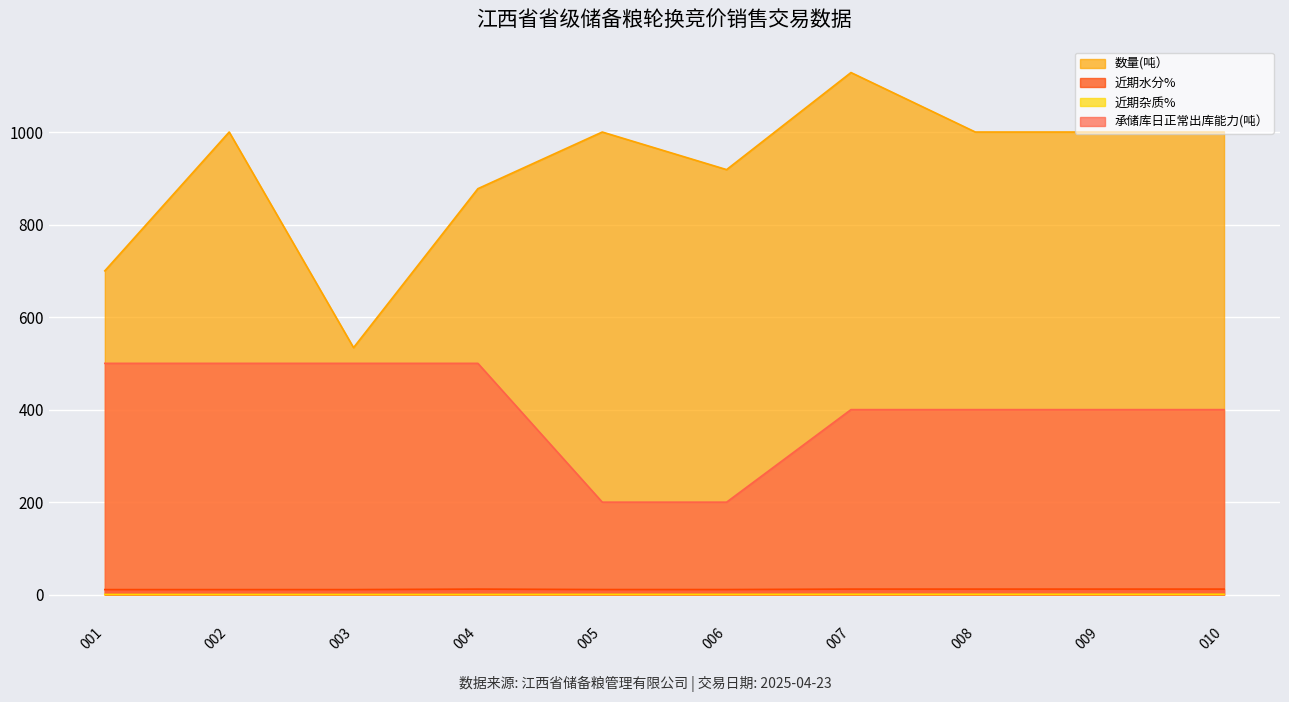

Which series changed the most between 001 and 002?

数量(吨）